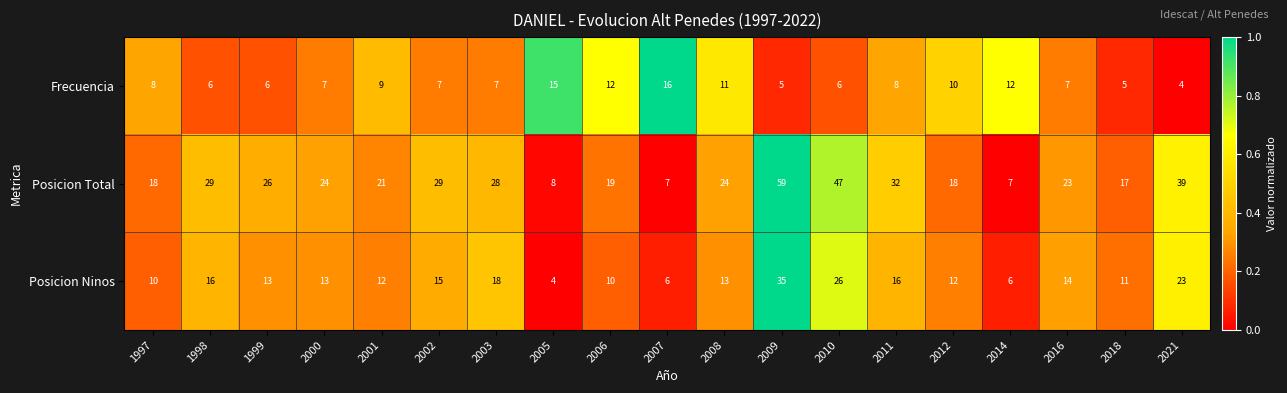

List the series in order of their peak value, highest first.

Posicion Total, Posicion Ninos, Frecuencia